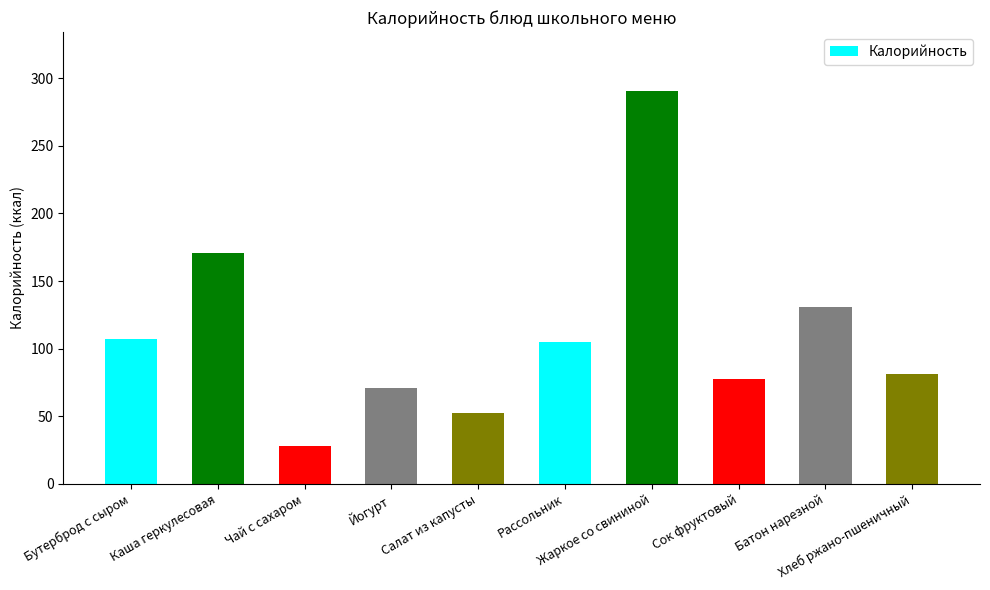

What is the average value?

111.5